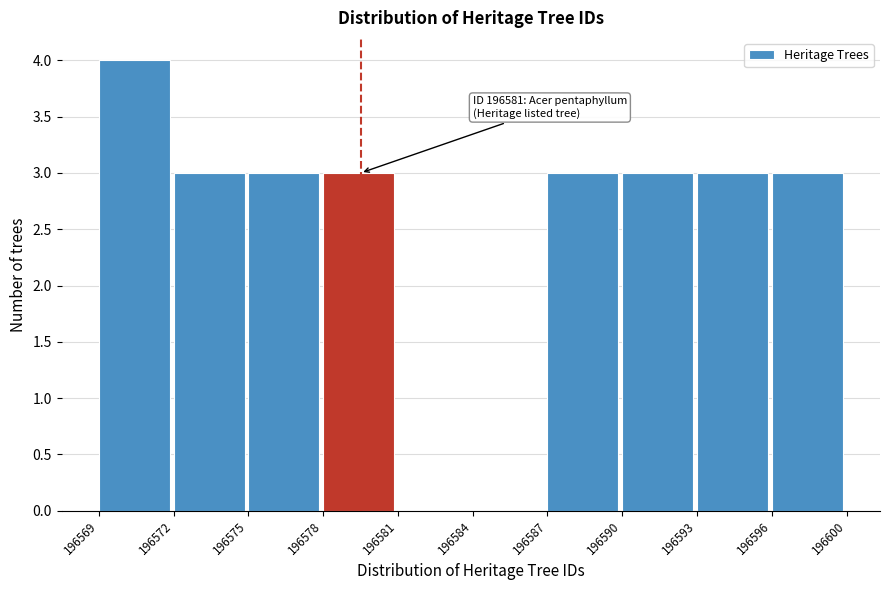

Reading right to left, what are all the values shown in this chart?

196596=3	196593=3	196590=3	196587=3	196584=0	196581=0	196578=3	196575=3	196572=3	196569=4